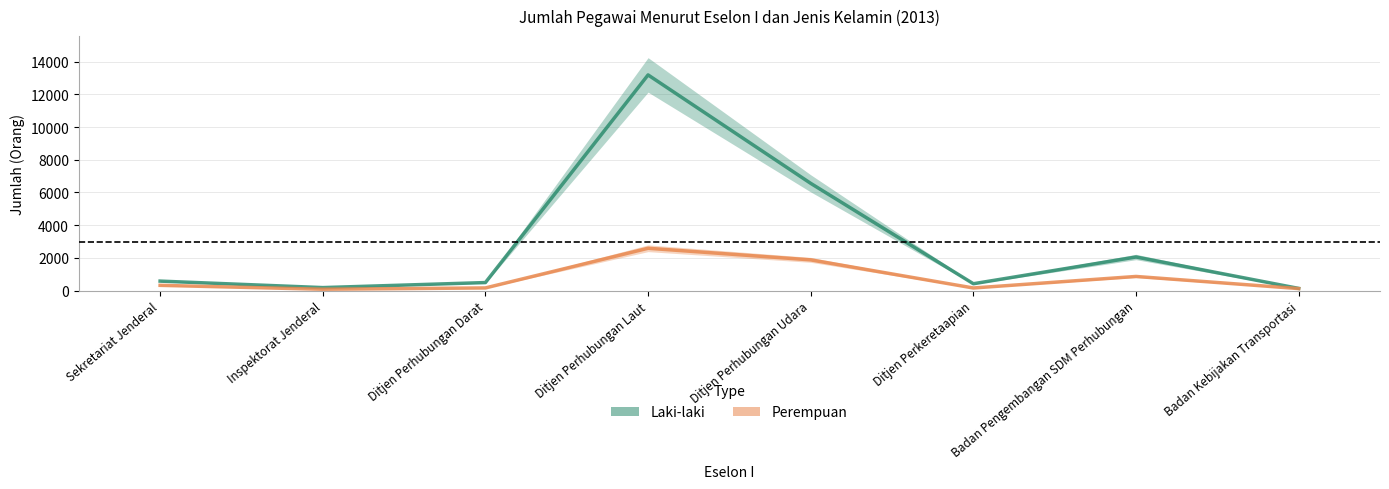

Reading left to right, what are all the values shown in this chart?

Laki-laki: 578	181	489	13194	6559	417	2054	131
Perempuan: 319	80	160	2588	1878	157	863	120